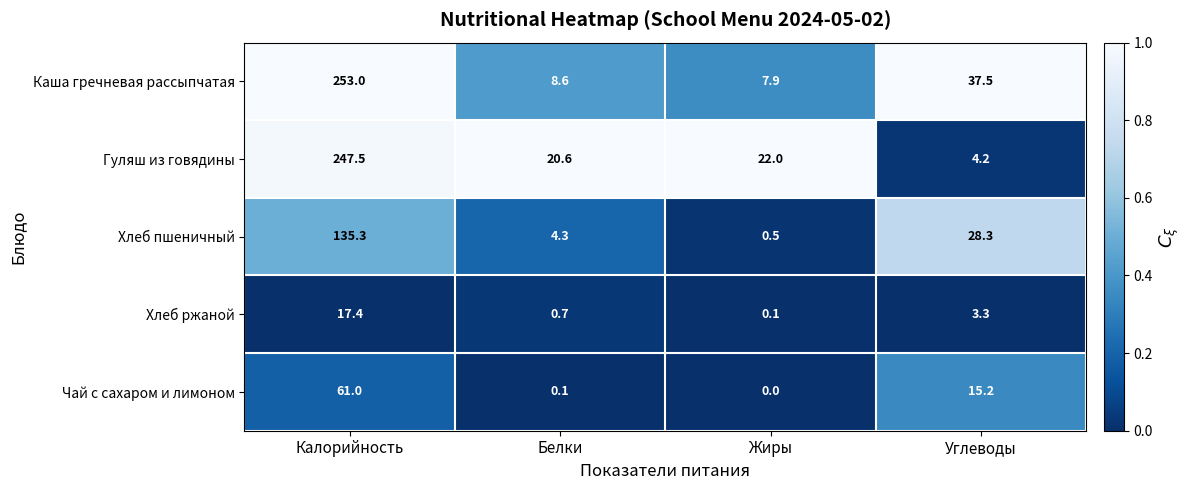

Which series has the largest range (max minus min)?

Каша гречневая рассыпчатая